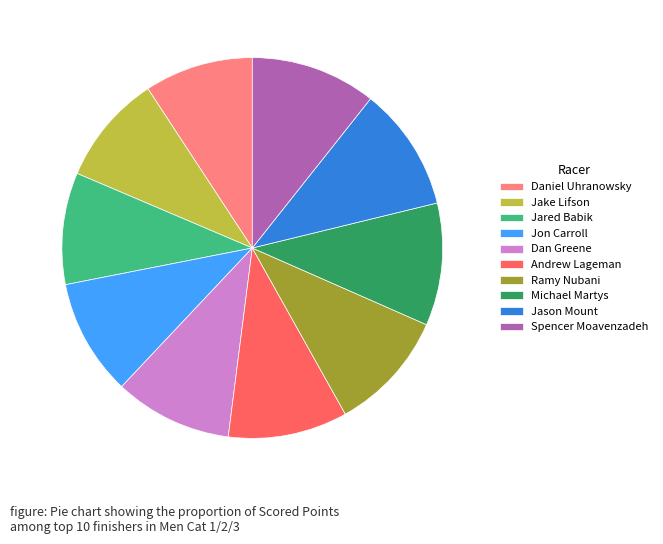

Does any single category account for the majority?

No